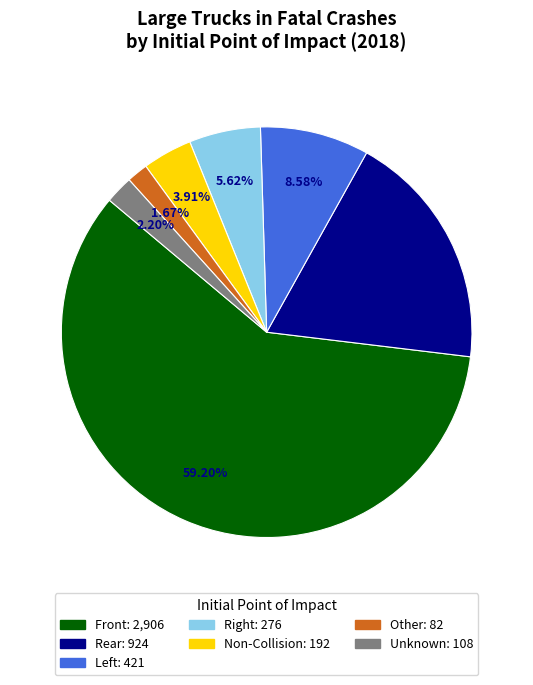

What is the smallest slice in the pie chart?

Other